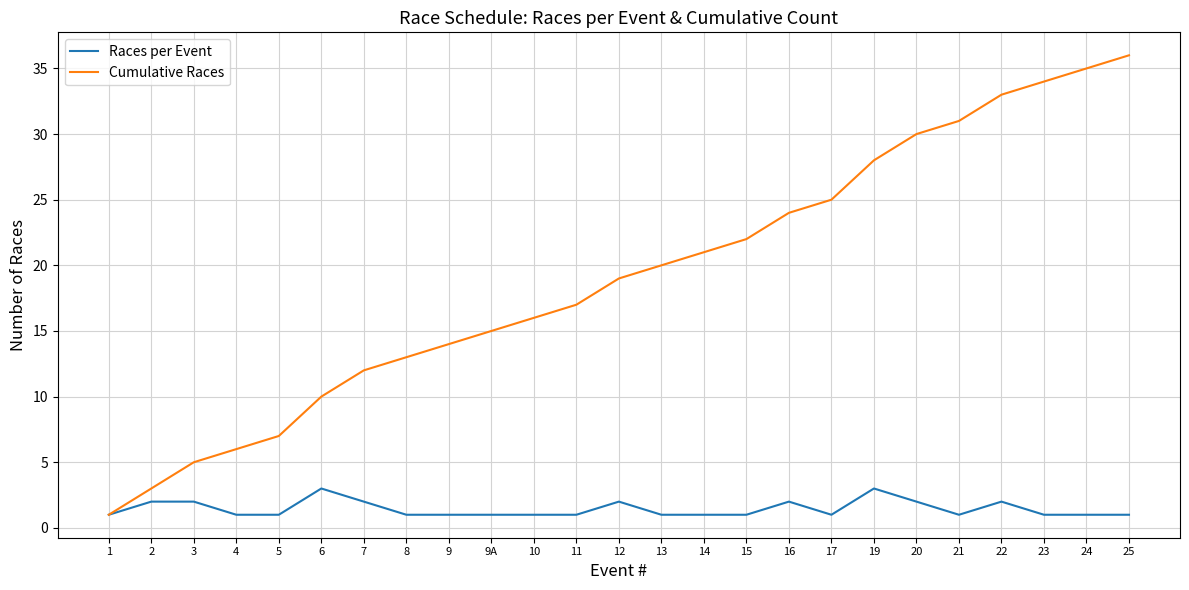

Rank the series by their average value, from lowest to highest.

Races per Event, Cumulative Races